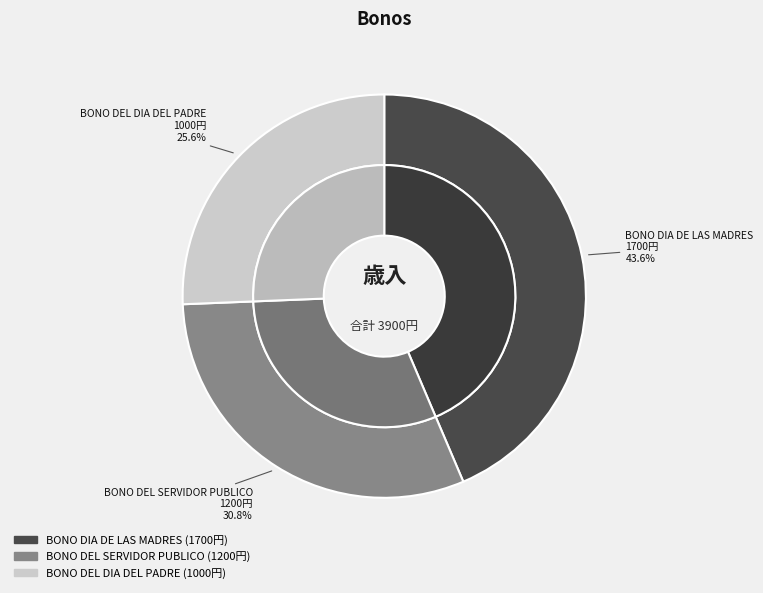

To the nearest percent, what is the difference between the BONO DEL DIA DEL PADRE and BONO DIA DE LAS MADRES slice percentages?

18%